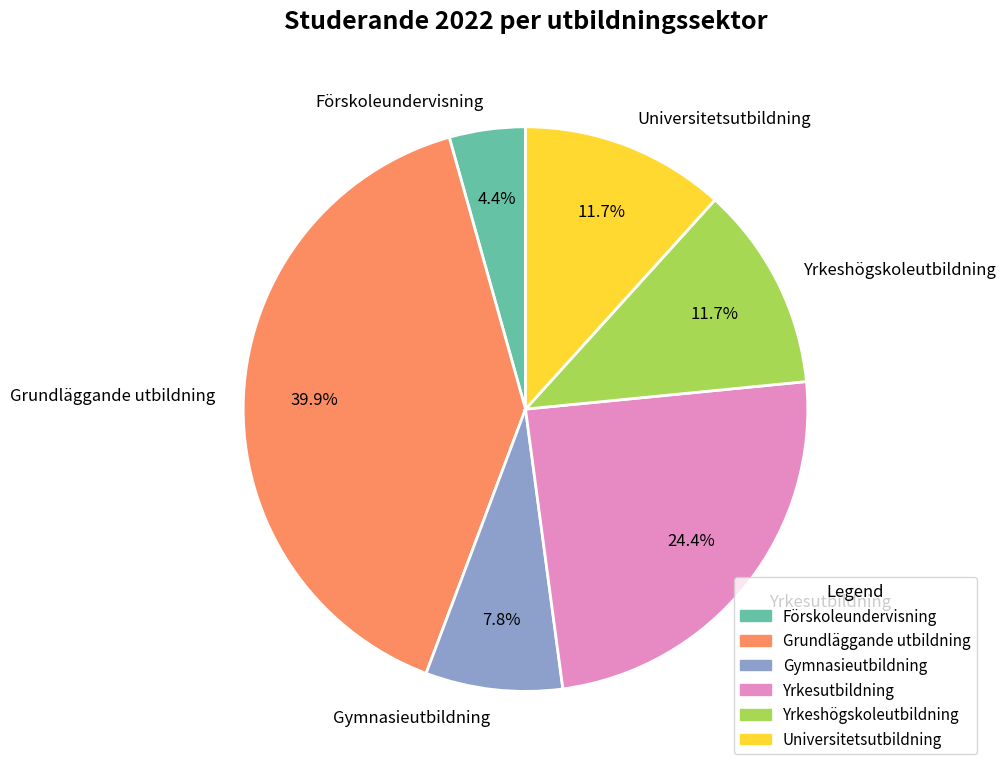

To the nearest percent, what percentage of the pie is Grundläggande utbildning?

40%